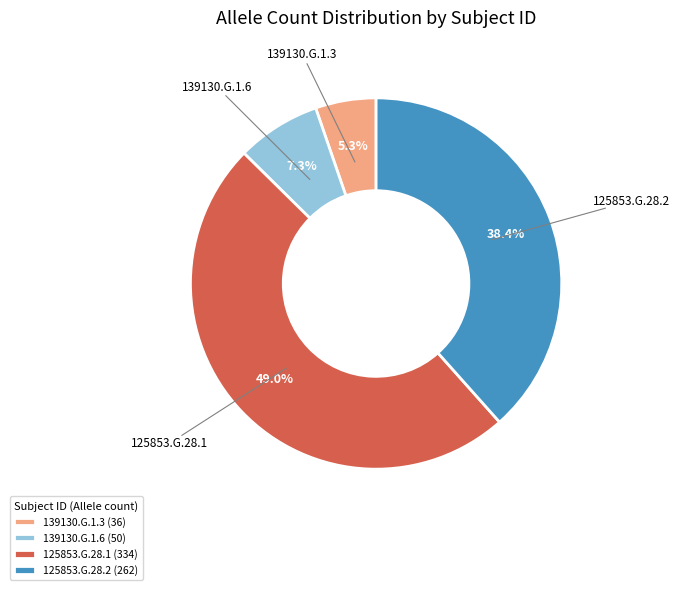

What percentage is the 125853.G.28.2 slice, to the nearest percent?

38%